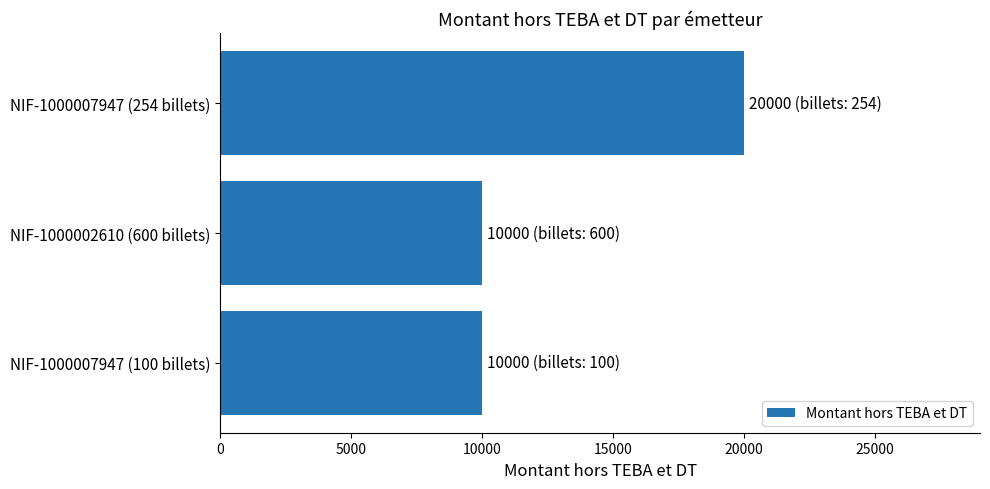

Is it true that the value at NIF-1000007947 (254 billets) is 20000?

True